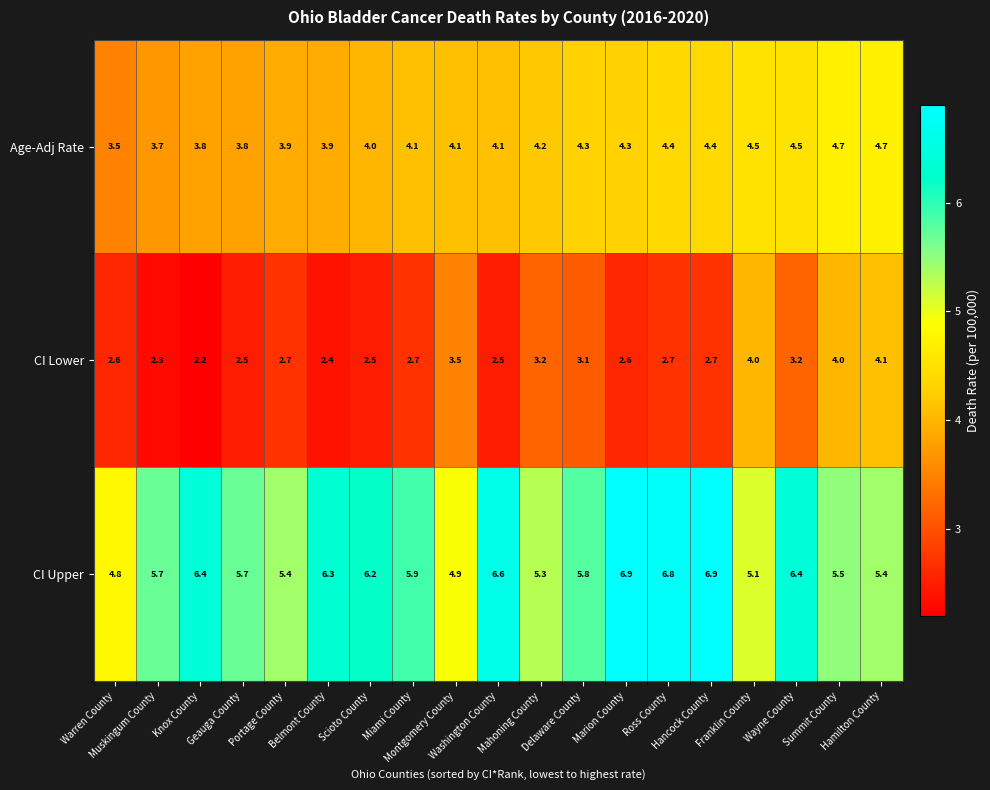

List the series in order of their overall mean, highest first.

CI Upper, Age-Adj Rate, CI Lower